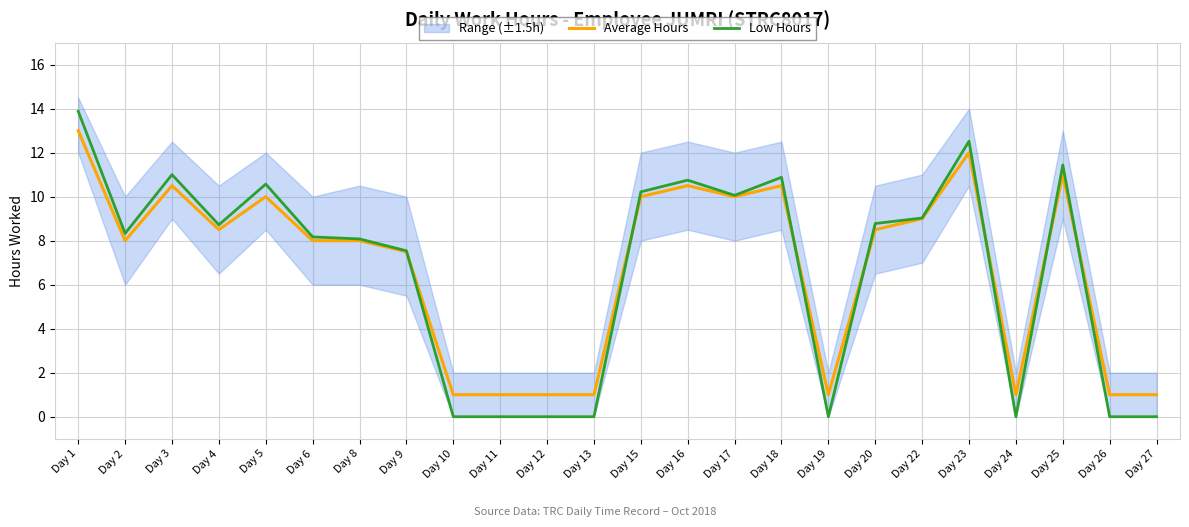

Is the value of Low Hours at Day 3 greater than the value of Average Hours at Day 13?

Yes